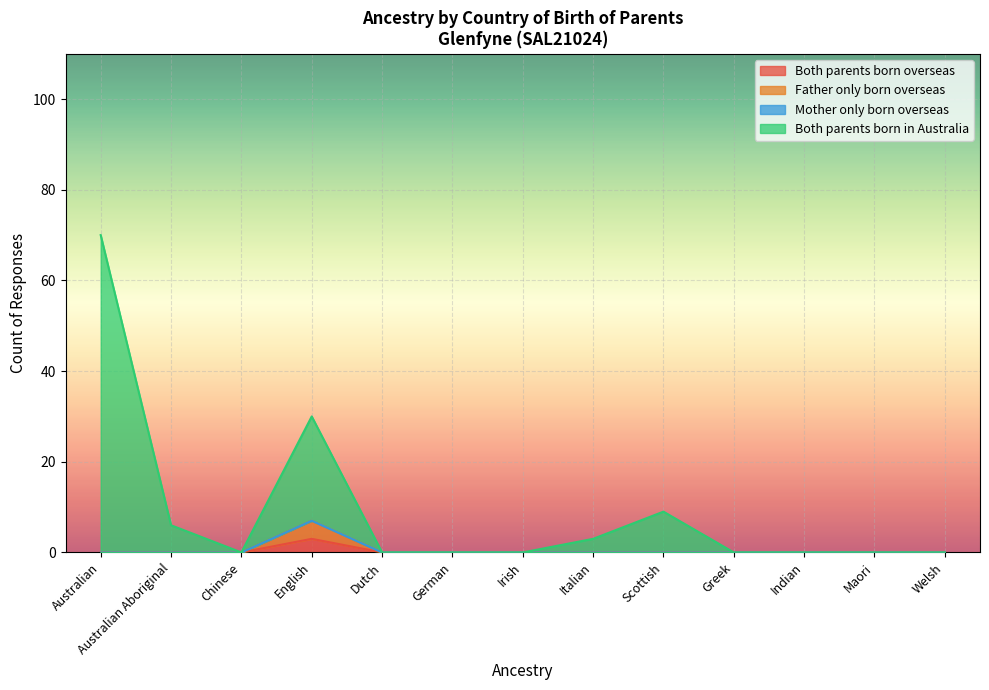

The Both parents born overseas series shows -2 at Scottish. True or false?

False